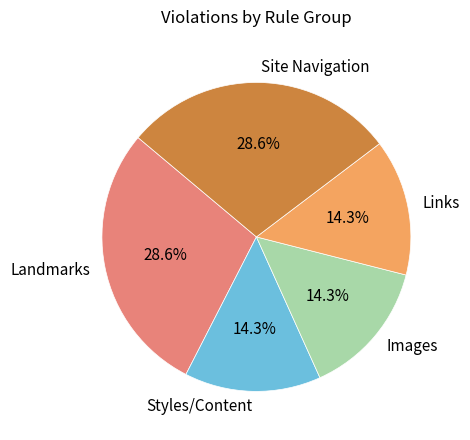

Is Links the majority of the pie?

No